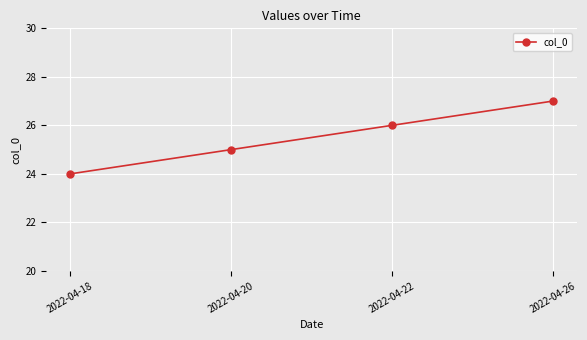

Reading left to right, list all the values displayed in this chart.

24	25	26	27